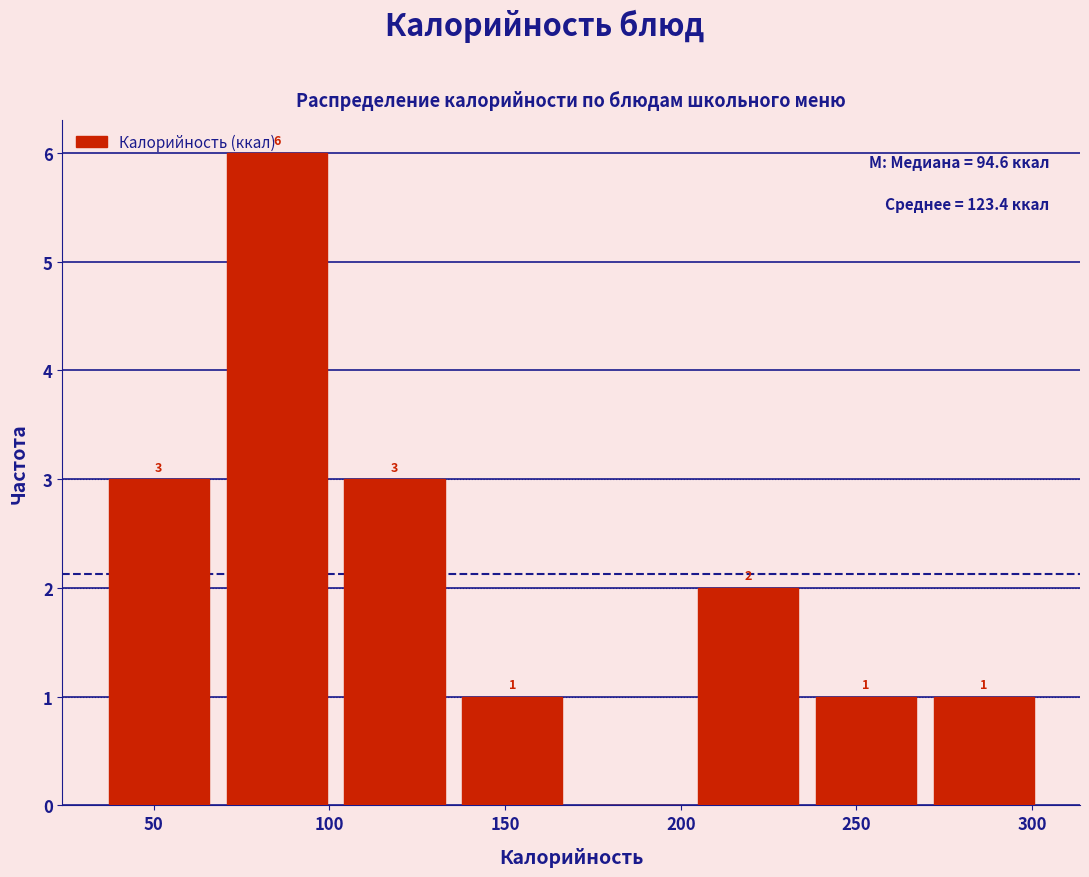

Over which range of the x-axis is the bar tallest?

70 to 100